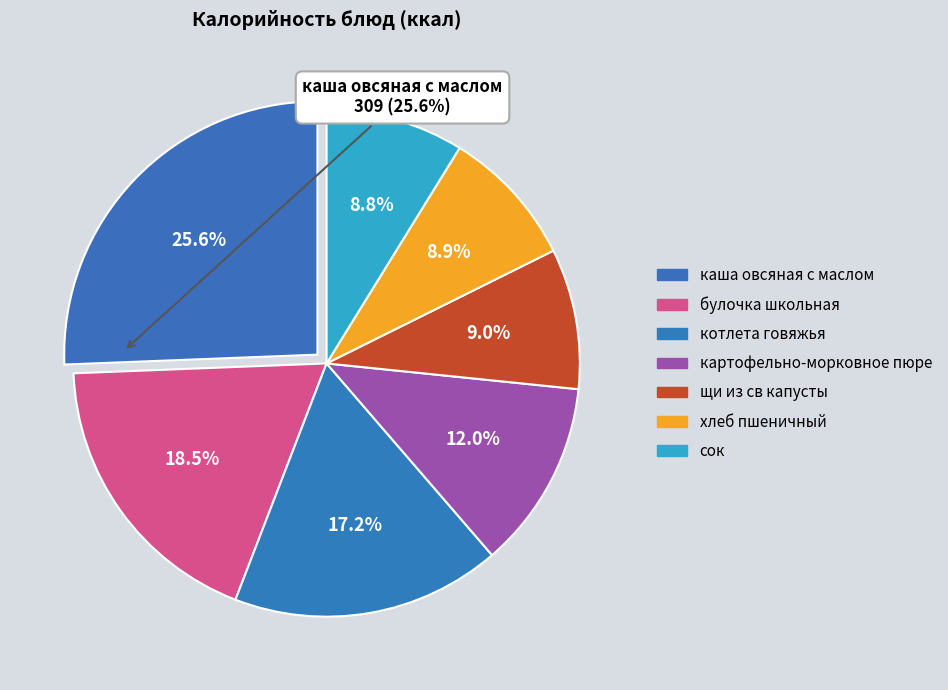

What is the largest slice in the pie chart?

каша овсяная с маслом